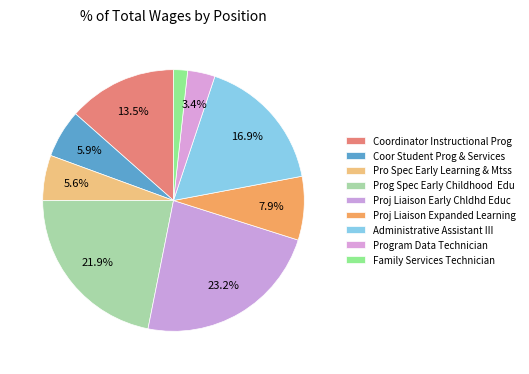

How many slices are in this pie chart?

9